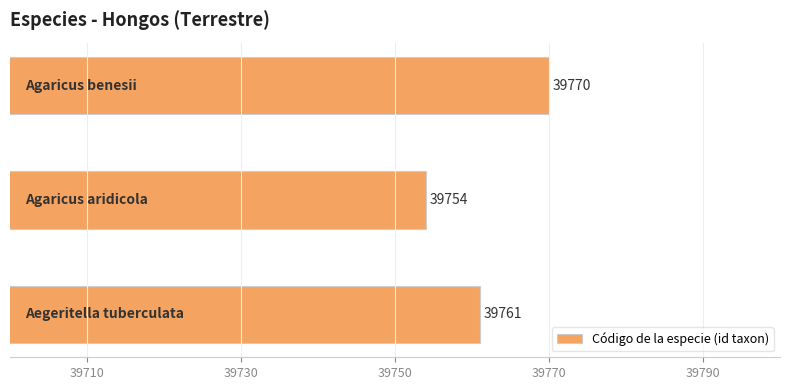

What is the average value?

39762